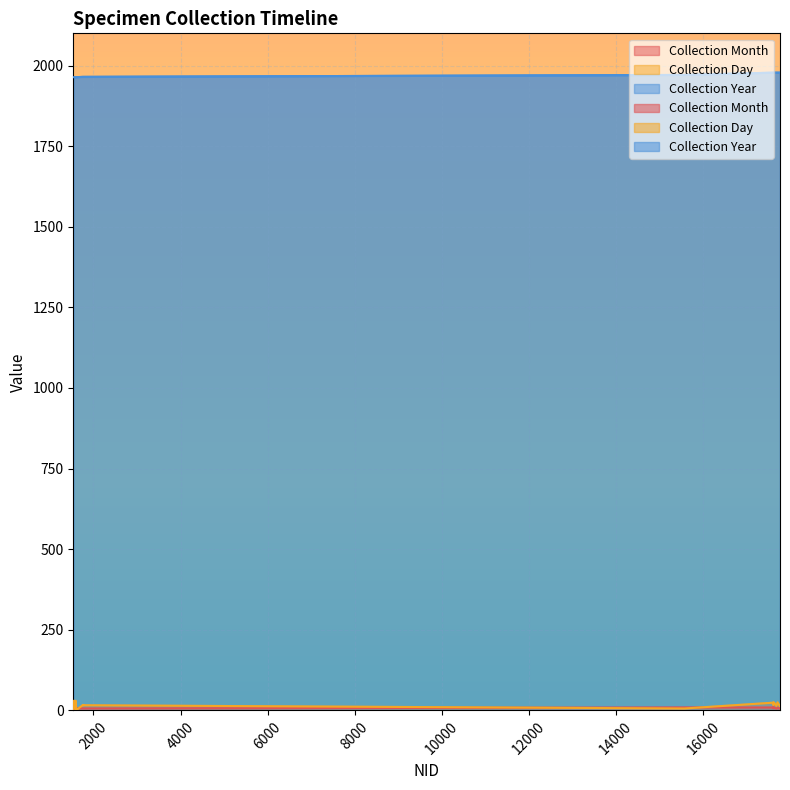

What is the spread (max minus min) of values at 1772?

1959